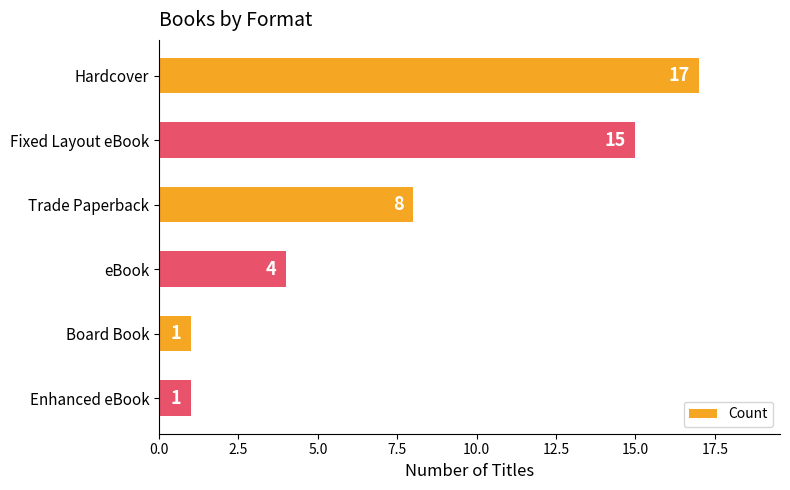

The value at Trade Paperback is 13. True or false?

False